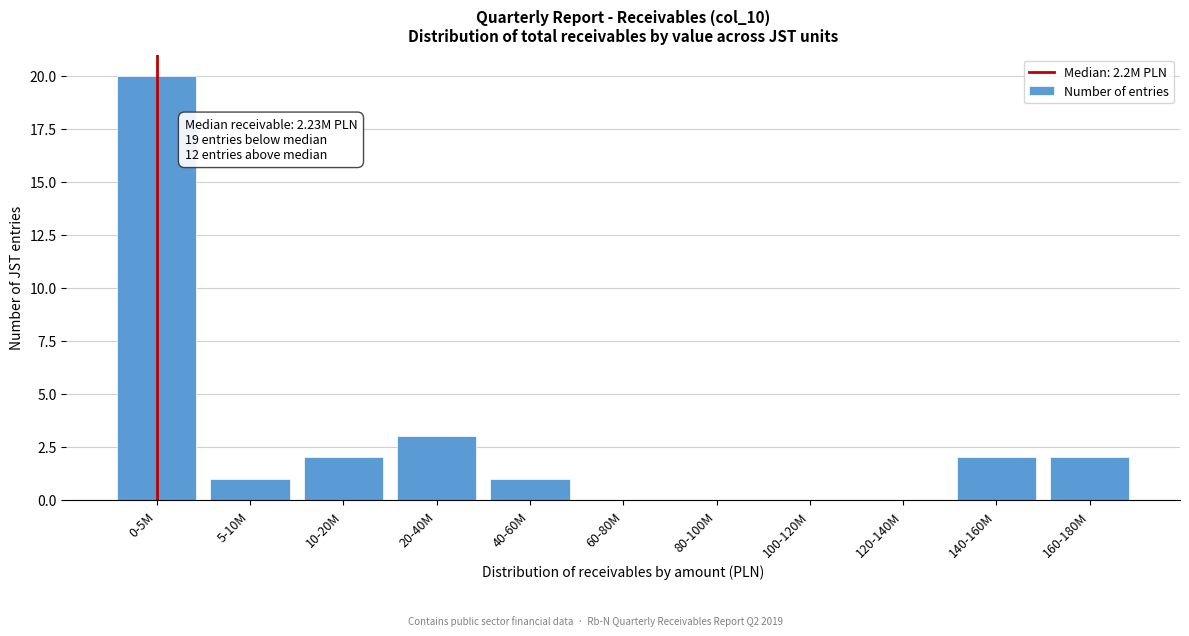

Reading left to right, extract all data points from this chart.

0-5M=20	5-10M=1	10-20M=2	20-40M=3	40-60M=1	60-80M=0	80-100M=0	100-120M=0	120-140M=0	140-160M=2	160-180M=2